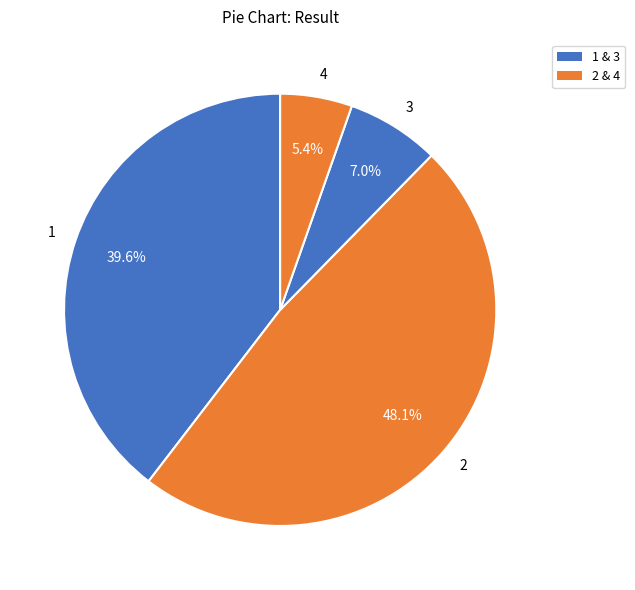

Which category has the smallest portion of the pie?

4